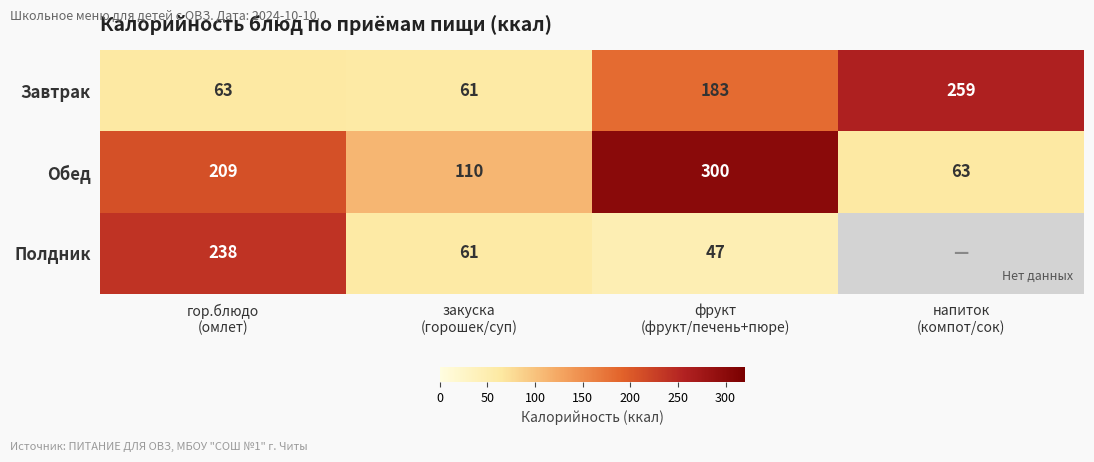

What is the difference between the maximum and minimum values in the Обед series?

237